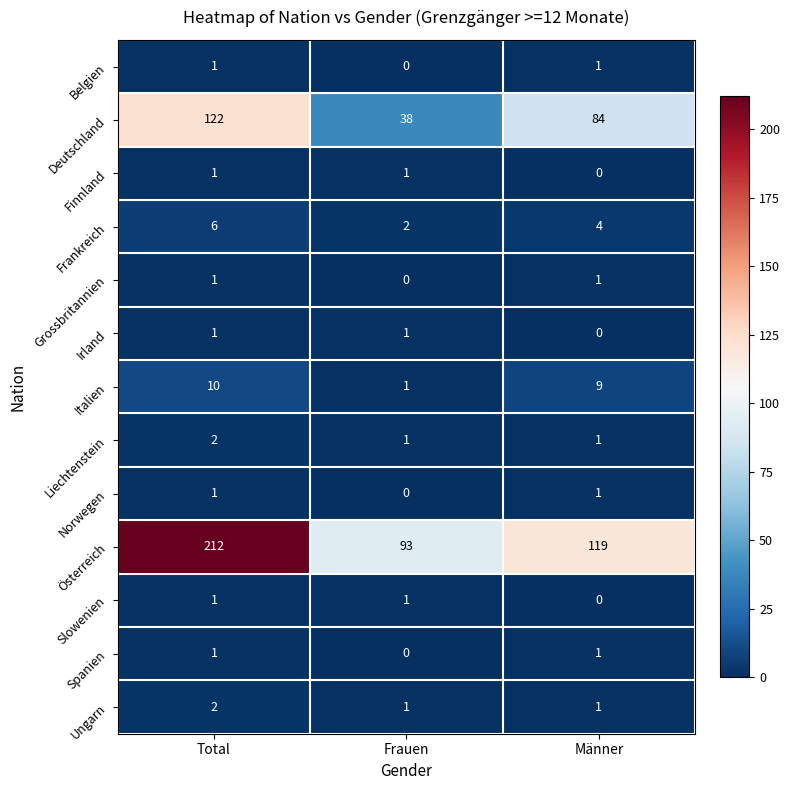

What is the spread (max minus min) of values at Total?

211